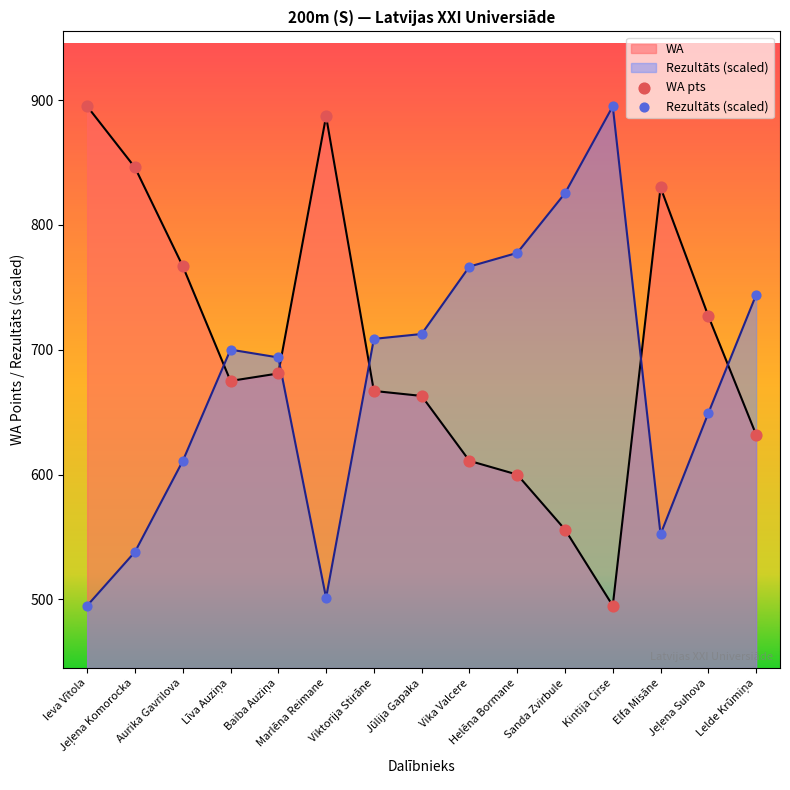

Which series reaches the maximum Y coordinate?

WA pts